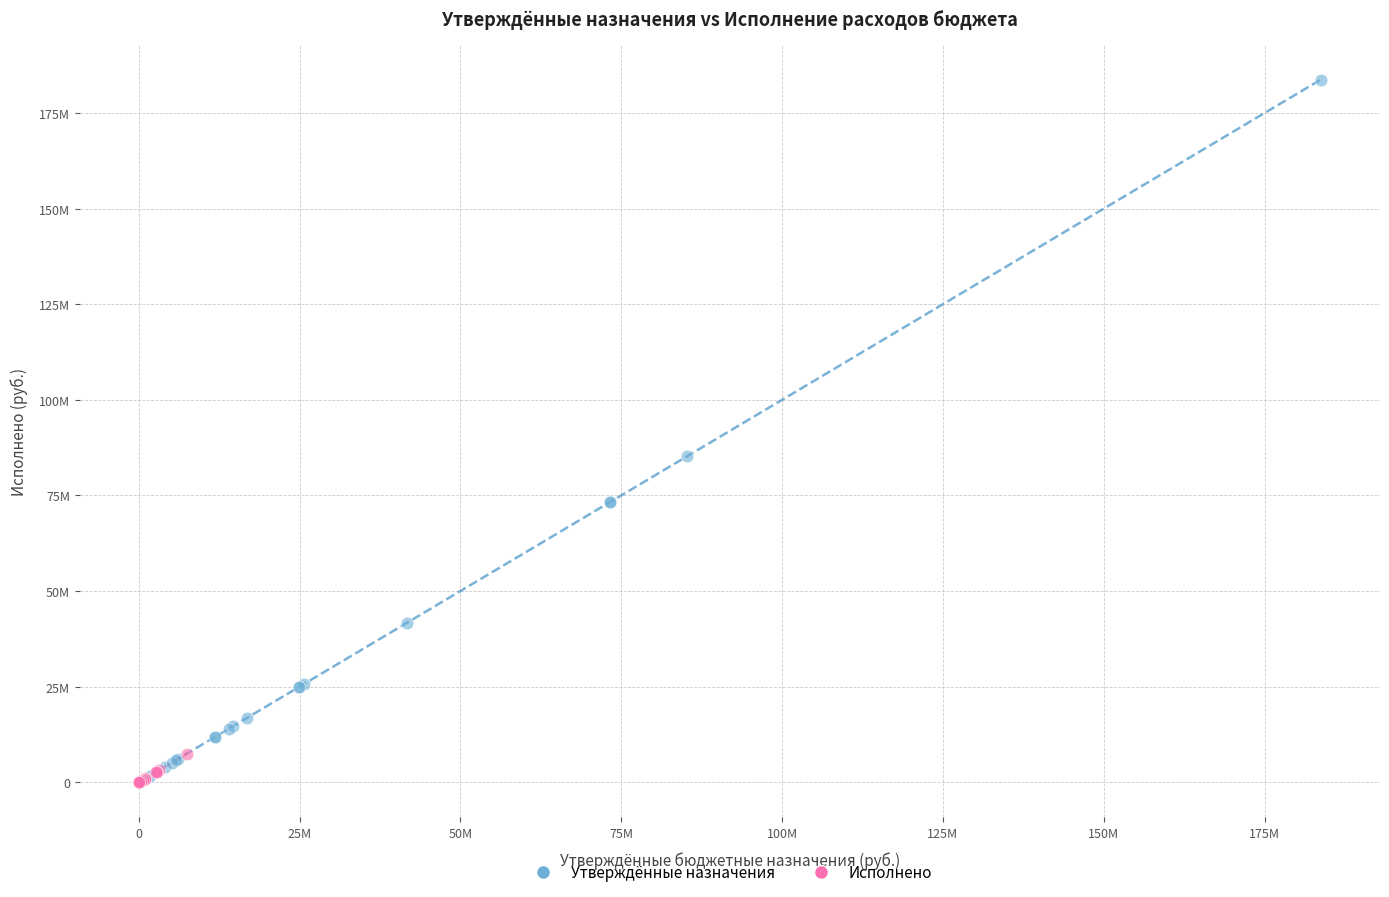

Which series reaches the maximum Y coordinate?

Утверждённые назначения